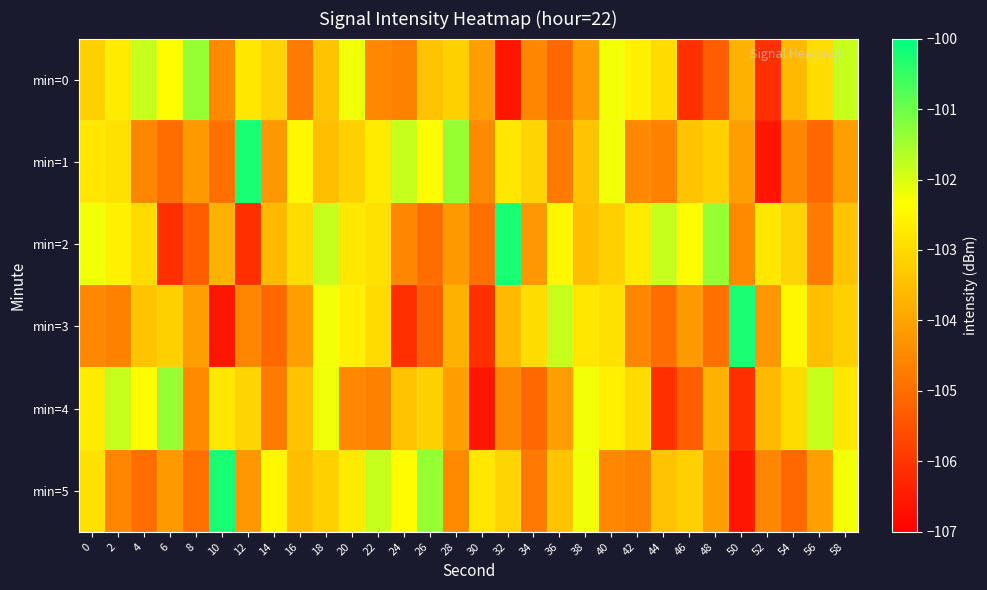

Reading left to right, transcribe all the data shown in this chart.

min=0: 0=-103.2	2=-102.7	4=-101.8	6=-102.4	8=-101.4	10=-104.5	12=-102.8	14=-103.1	16=-104.7	18=-103.4	20=-102.2	22=-104.5	24=-104.6	26=-103.4	28=-103.2	30=-104.1	32=-106.6	34=-104.5	36=-105.1	38=-104.1	40=-102.2	42=-102.6	44=-103.0	46=-106.1	48=-105.3	50=-103.7	52=-106.1	54=-103.6	56=-103.0	58=-101.8
min=1: 0=-102.8	2=-102.9	4=-104.5	6=-105.0	8=-104.2	10=-104.9	12=-100.2	14=-104.2	16=-102.5	18=-103.5	20=-103.2	22=-102.7	24=-101.8	26=-102.4	28=-101.4	30=-104.5	32=-102.8	34=-103.1	36=-104.7	38=-103.4	40=-102.2	42=-104.5	44=-104.6	46=-103.4	48=-103.2	50=-104.1	52=-106.6	54=-104.5	56=-105.1	58=-104.1
min=2: 0=-102.2	2=-102.6	4=-103.0	6=-106.1	8=-105.3	10=-103.7	12=-106.1	14=-103.6	16=-103.0	18=-101.8	20=-102.8	22=-102.9	24=-104.5	26=-105.0	28=-104.2	30=-104.9	32=-100.2	34=-104.2	36=-102.5	38=-103.5	40=-103.2	42=-102.7	44=-101.8	46=-102.4	48=-101.4	50=-104.5	52=-102.8	54=-103.1	56=-104.7	58=-103.4
min=3: 0=-104.5	2=-104.6	4=-103.4	6=-103.2	8=-104.1	10=-106.6	12=-104.5	14=-105.1	16=-104.1	18=-102.2	20=-102.6	22=-103.0	24=-106.1	26=-105.3	28=-103.7	30=-106.1	32=-103.6	34=-103.0	36=-101.8	38=-102.8	40=-102.9	42=-104.5	44=-105.0	46=-104.2	48=-104.9	50=-100.2	52=-104.2	54=-102.5	56=-103.5	58=-103.2
min=4: 0=-102.7	2=-101.8	4=-102.4	6=-101.4	8=-104.5	10=-102.8	12=-103.1	14=-104.7	16=-103.4	18=-102.2	20=-104.5	22=-104.6	24=-103.4	26=-103.2	28=-104.1	30=-106.6	32=-104.5	34=-105.1	36=-104.1	38=-102.2	40=-102.6	42=-103.0	44=-106.1	46=-105.3	48=-103.7	50=-106.1	52=-103.6	54=-103.0	56=-101.8	58=-102.8
min=5: 0=-102.9	2=-104.5	4=-105.0	6=-104.2	8=-104.9	10=-100.2	12=-104.2	14=-102.5	16=-103.5	18=-103.2	20=-102.7	22=-101.8	24=-102.4	26=-101.4	28=-104.5	30=-102.8	32=-103.1	34=-104.7	36=-103.4	38=-102.2	40=-104.5	42=-104.6	44=-103.4	46=-103.2	48=-104.1	50=-106.6	52=-104.5	54=-105.1	56=-104.1	58=-102.2